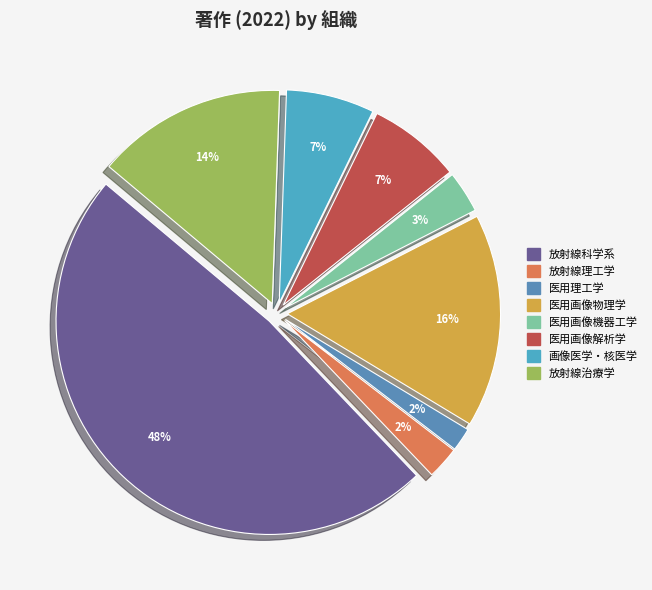

Is 医用理工学 the majority of the pie?

No